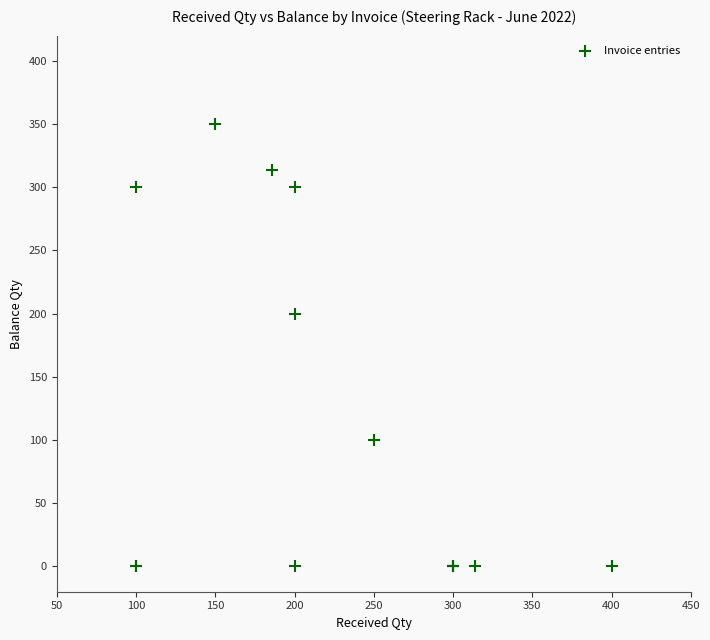

What Y value in the scatter plot is closest to 175?

200